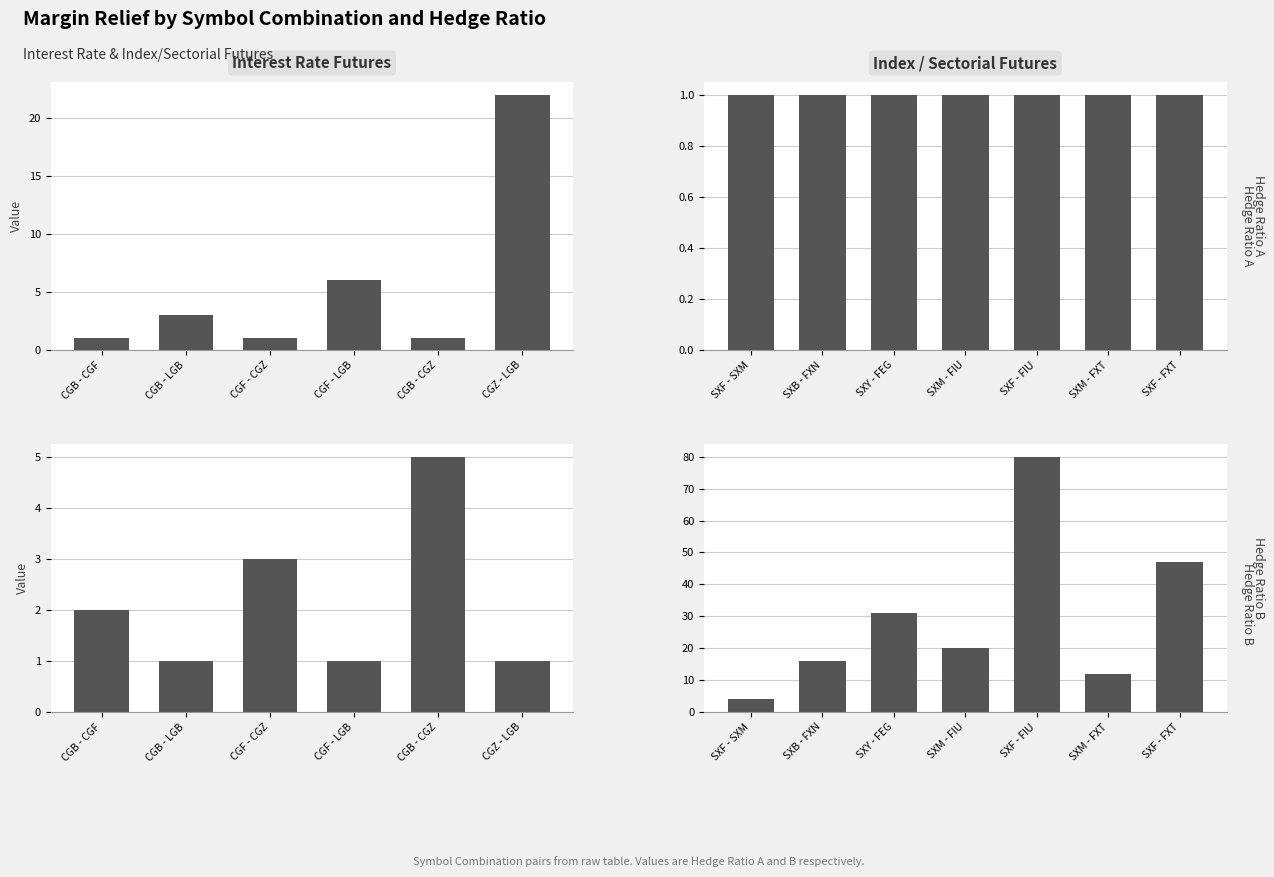

Which series has the widest spread of values?

Hedge Ratio B